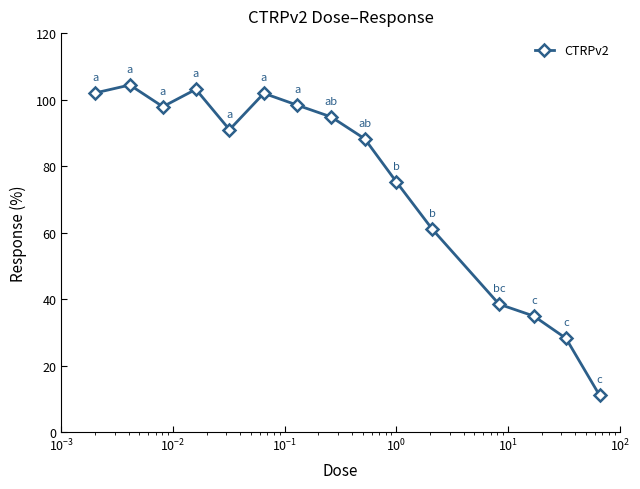

What is the value of the 6th point from the left?

101.9